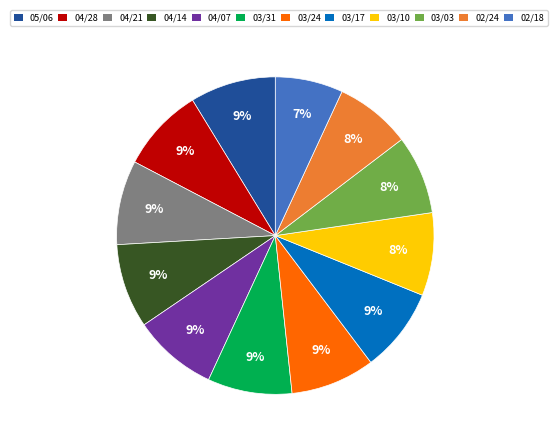

How many segments does this pie chart have?

12